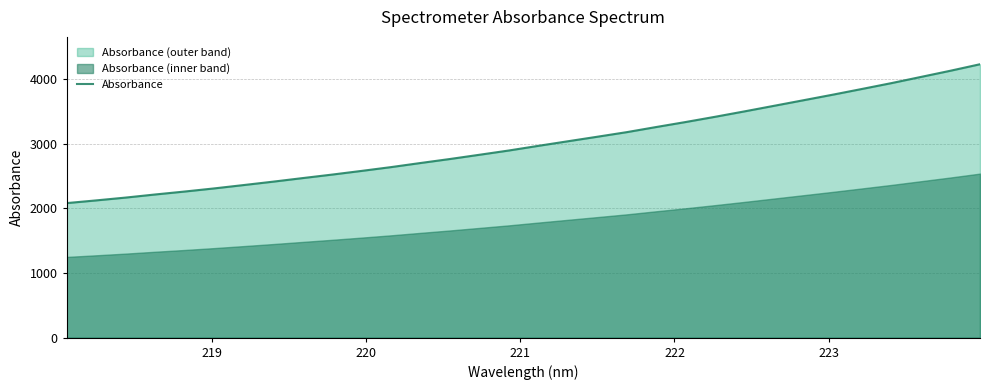

True or false: there are more than 0 points higher than both neighbors.

False